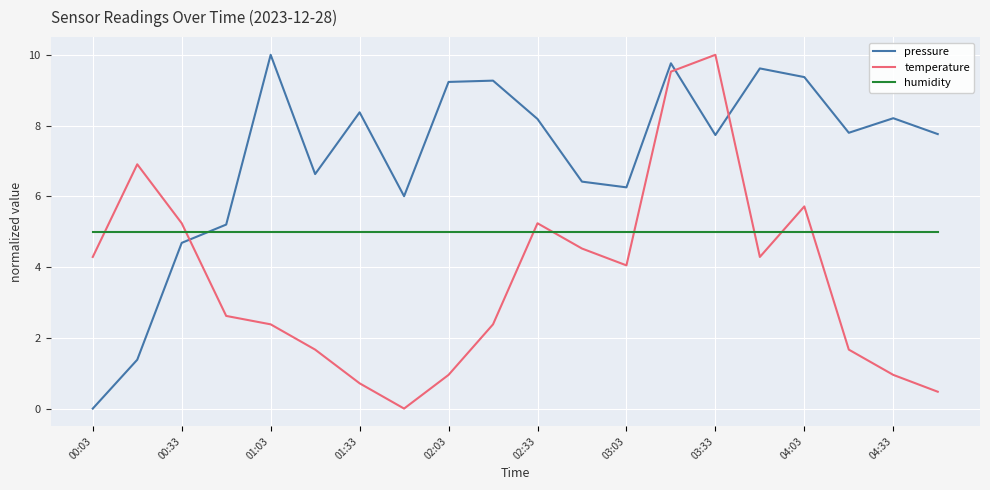

After their last crossing, which series has the higher values: humidity or pressure?

pressure